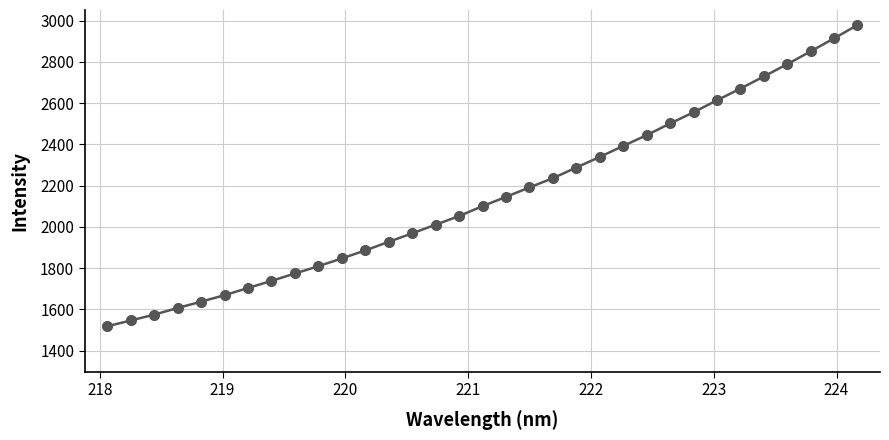

How many lines are shown in the chart?

1